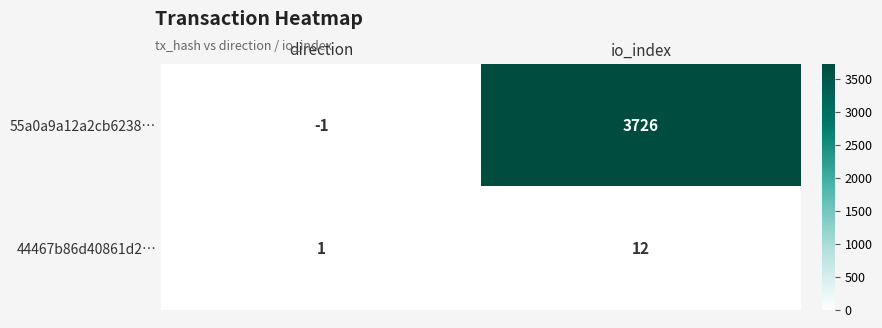

How many categories are shown in the chart?

2